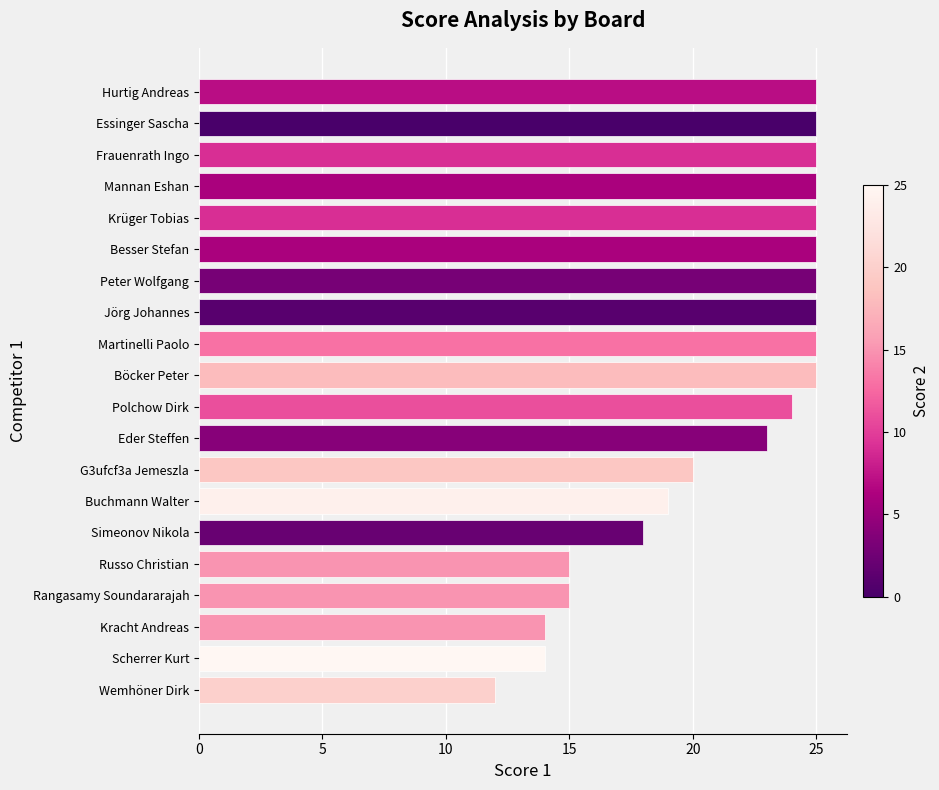

Is it true that the value at Polchow Dirk is 36?

False